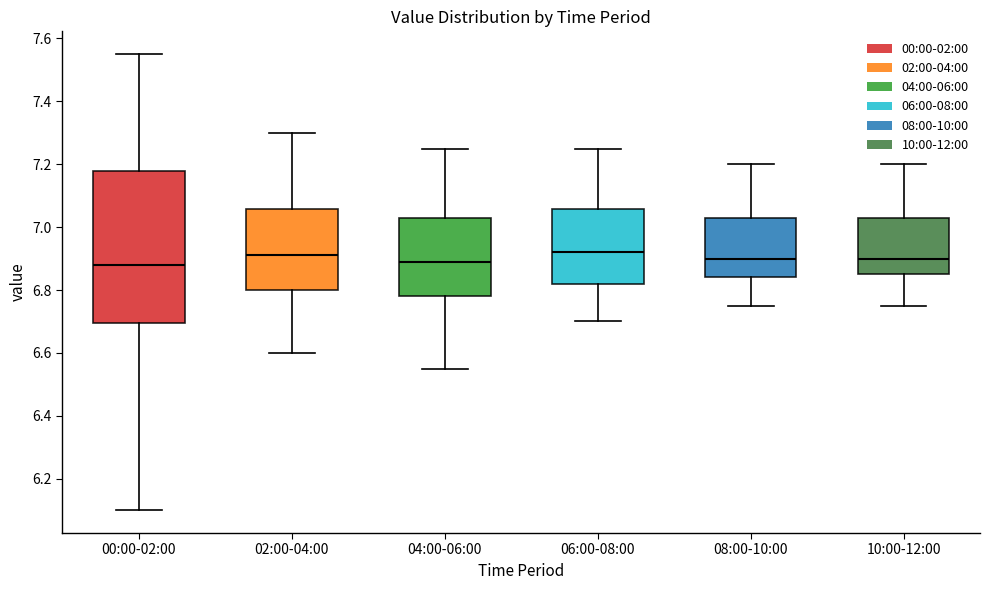

Reading left to right, transcribe this box plot: for each box, give where its median line is, the range the box spans, and where its two whiskers end, as read against the y-axis. The values are not printed on the chart, so give them approximately, as read against the axis.

00:00-02:00: median 6.88, box 6.70 to 7.18, whiskers 6.10 to 7.56
02:00-04:00: median 6.92, box 6.80 to 7.06, whiskers 6.60 to 7.30
04:00-06:00: median 6.90, box 6.78 to 7.02, whiskers 6.56 to 7.26
06:00-08:00: median 6.92, box 6.82 to 7.06, whiskers 6.70 to 7.26
08:00-10:00: median 6.90, box 6.84 to 7.02, whiskers 6.76 to 7.20
10:00-12:00: median 6.90, box 6.86 to 7.02, whiskers 6.76 to 7.20